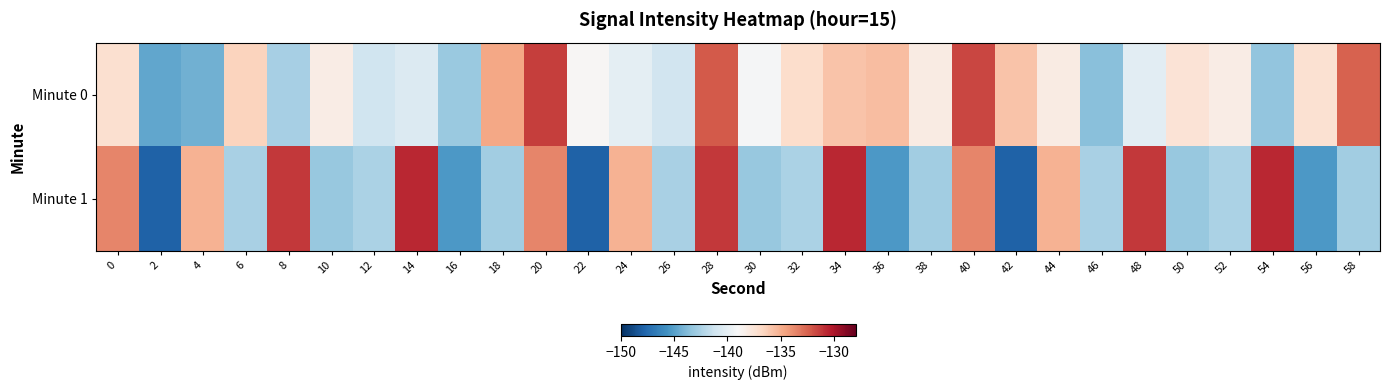

How many categories are shown in the chart?

30